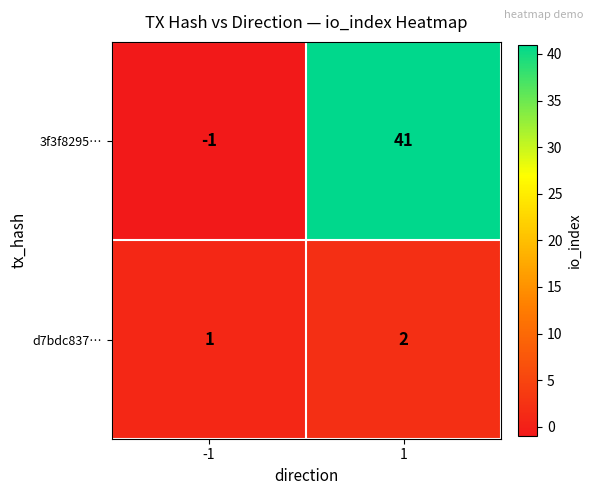

True or false: 3f3f8295… has a value of 61 at 1.

False